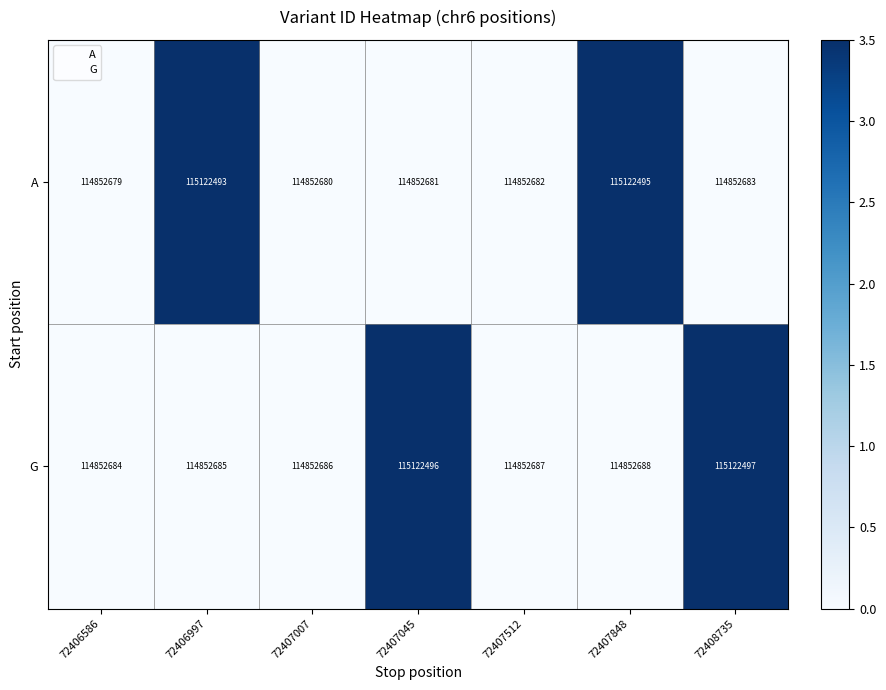

Which series has the widest spread of values?

A